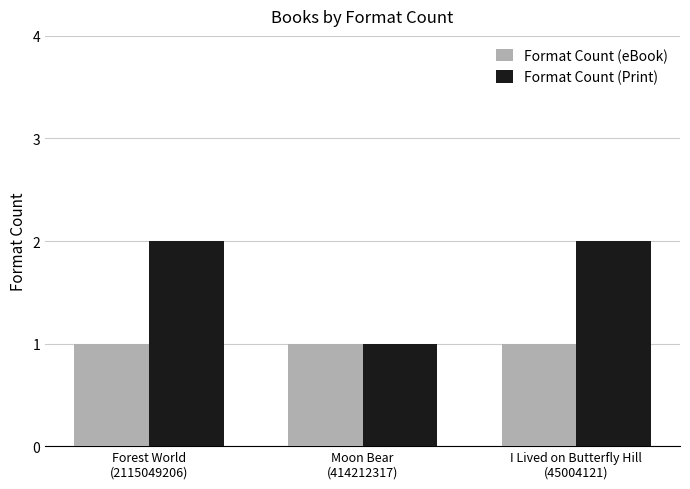

Which series has the widest spread of values?

Format Count (Print)